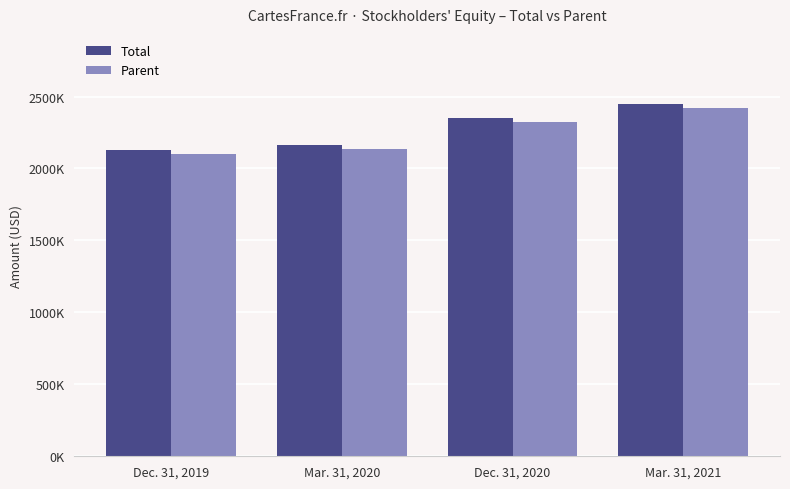

What are all the series names shown in the legend?

Total, Parent